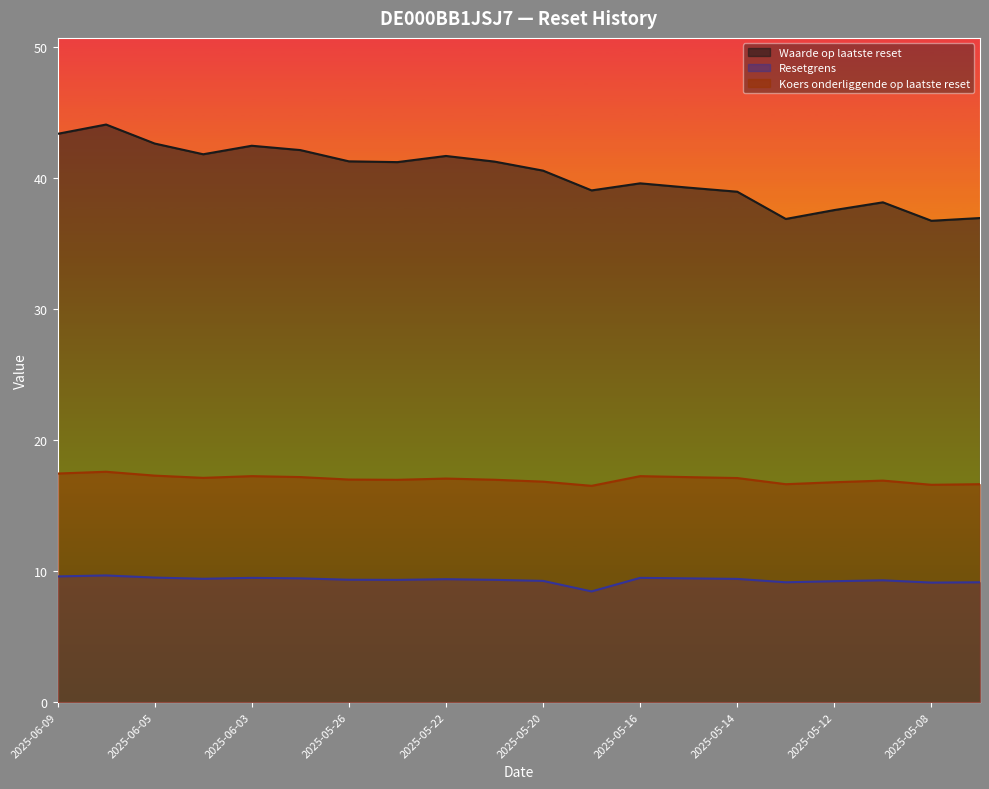

Which label corresponds to the smallest value in the chart?

2025-05-19